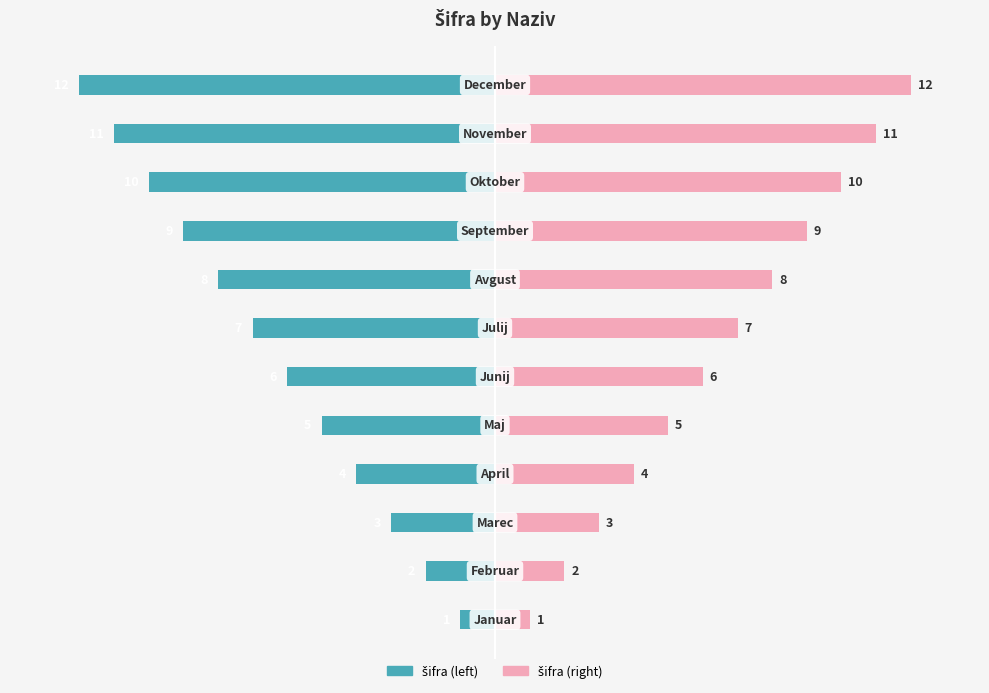

List the series in order of their overall mean, highest first.

šifra (right), šifra (left)